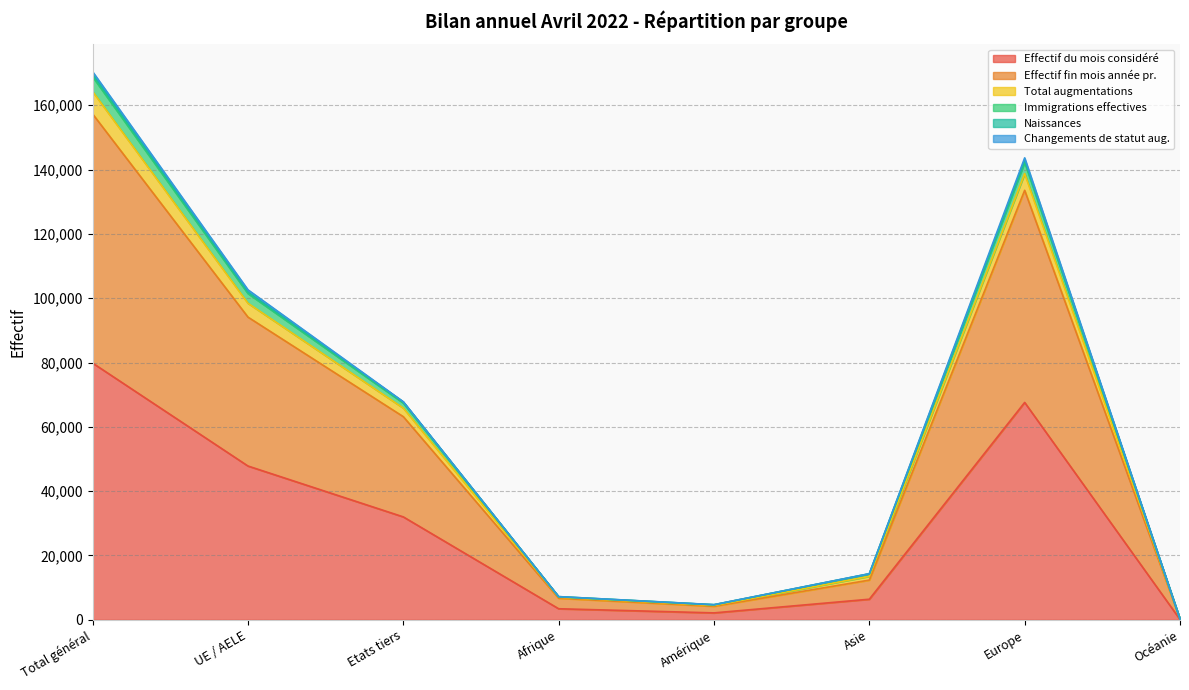

What is the sum of all Effectif du mois considéré values?

239331